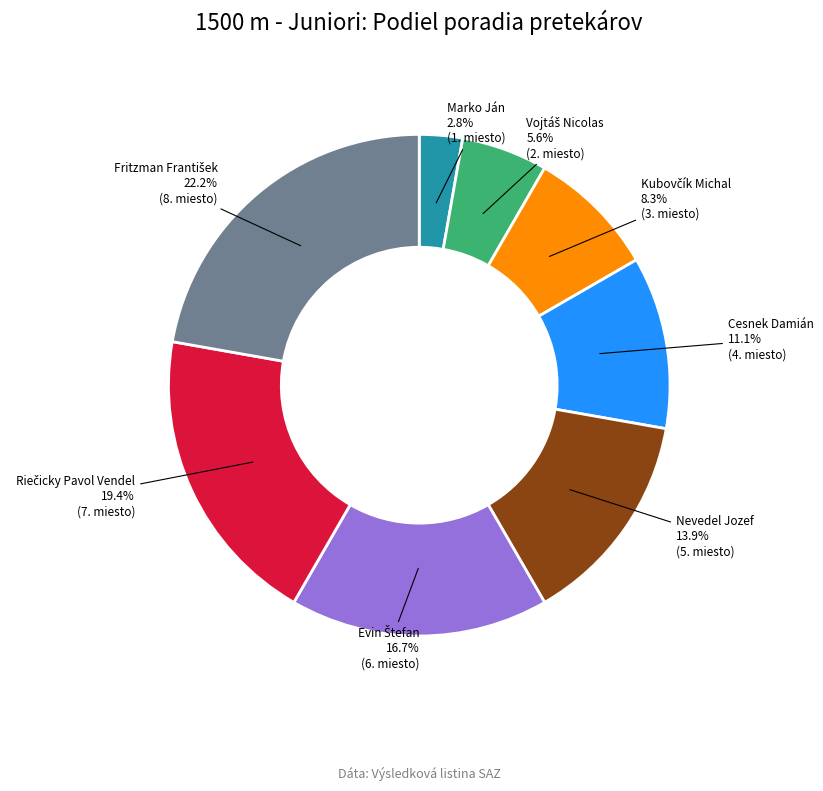

To the nearest percent, what percentage of the pie is Cesnek Damián?

11%